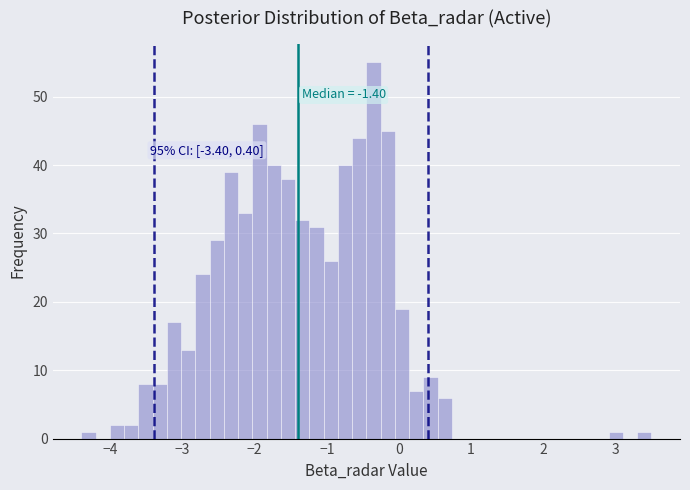

Around what value on the x-axis is the tallest bar? Give the approximate position of its centre, as read against the axis.

-0.4